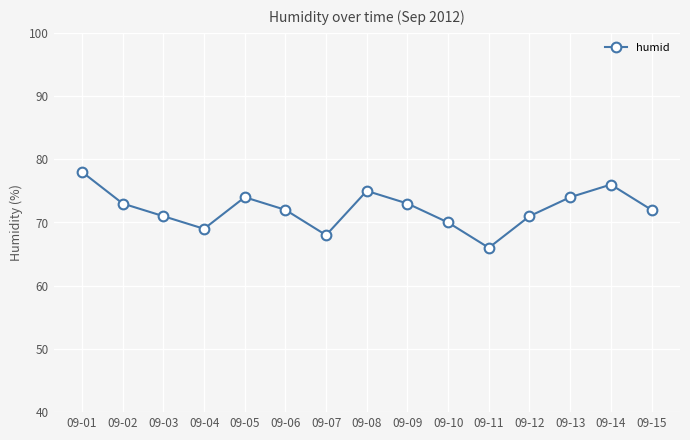

The value at 09-12 is 22. True or false?

False